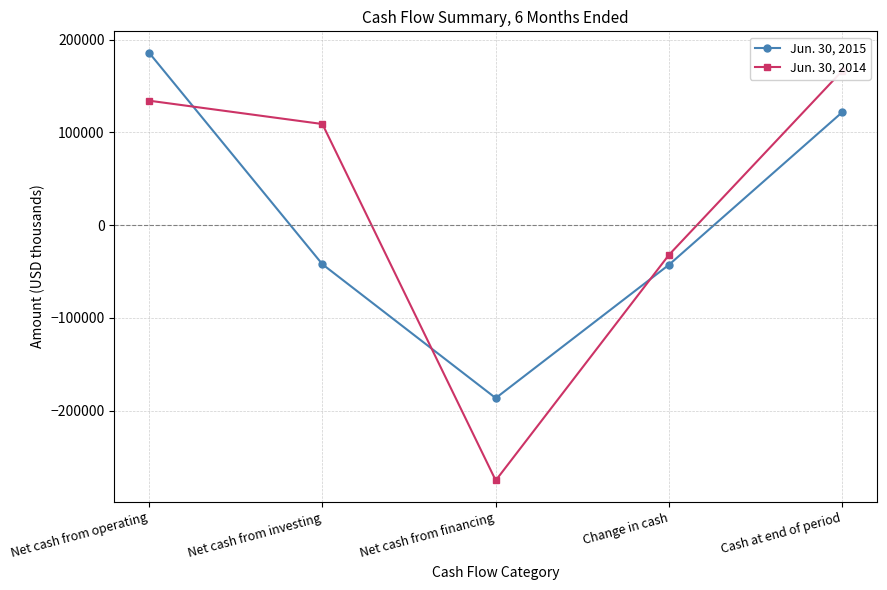

Which series has the largest range (max minus min)?

Jun. 30, 2014